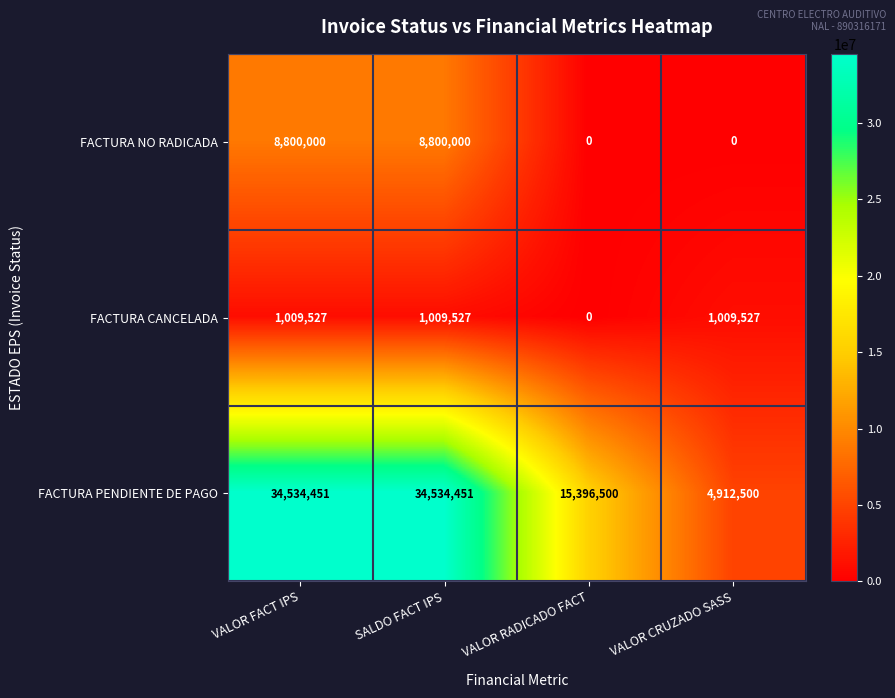

List the series in order of their peak value, lowest first.

FACTURA CANCELADA, FACTURA NO RADICADA, FACTURA PENDIENTE DE PAGO